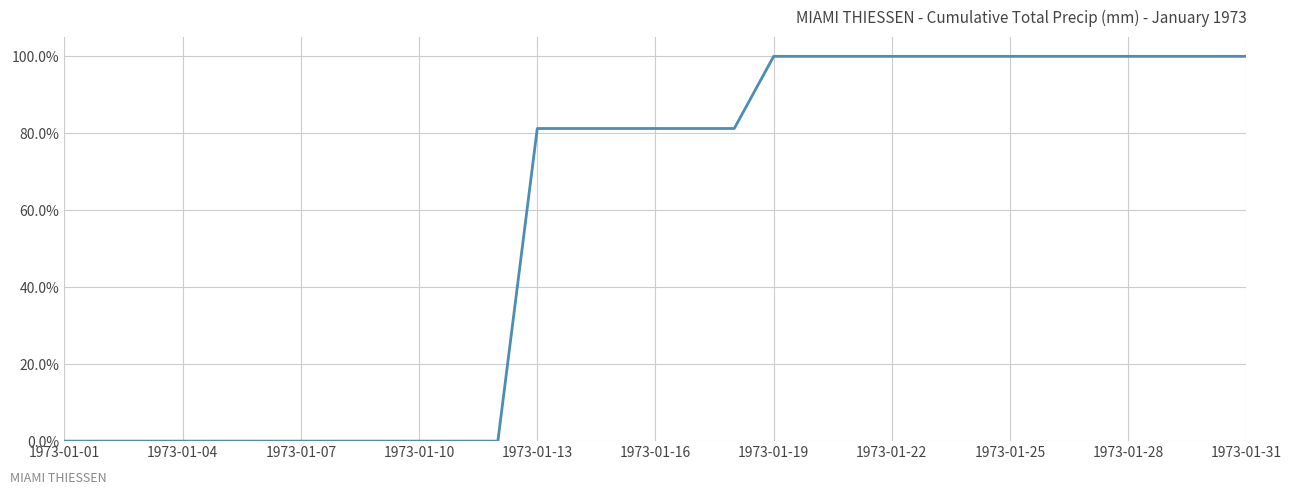

What is the maximum value shown in the chart?

100.0